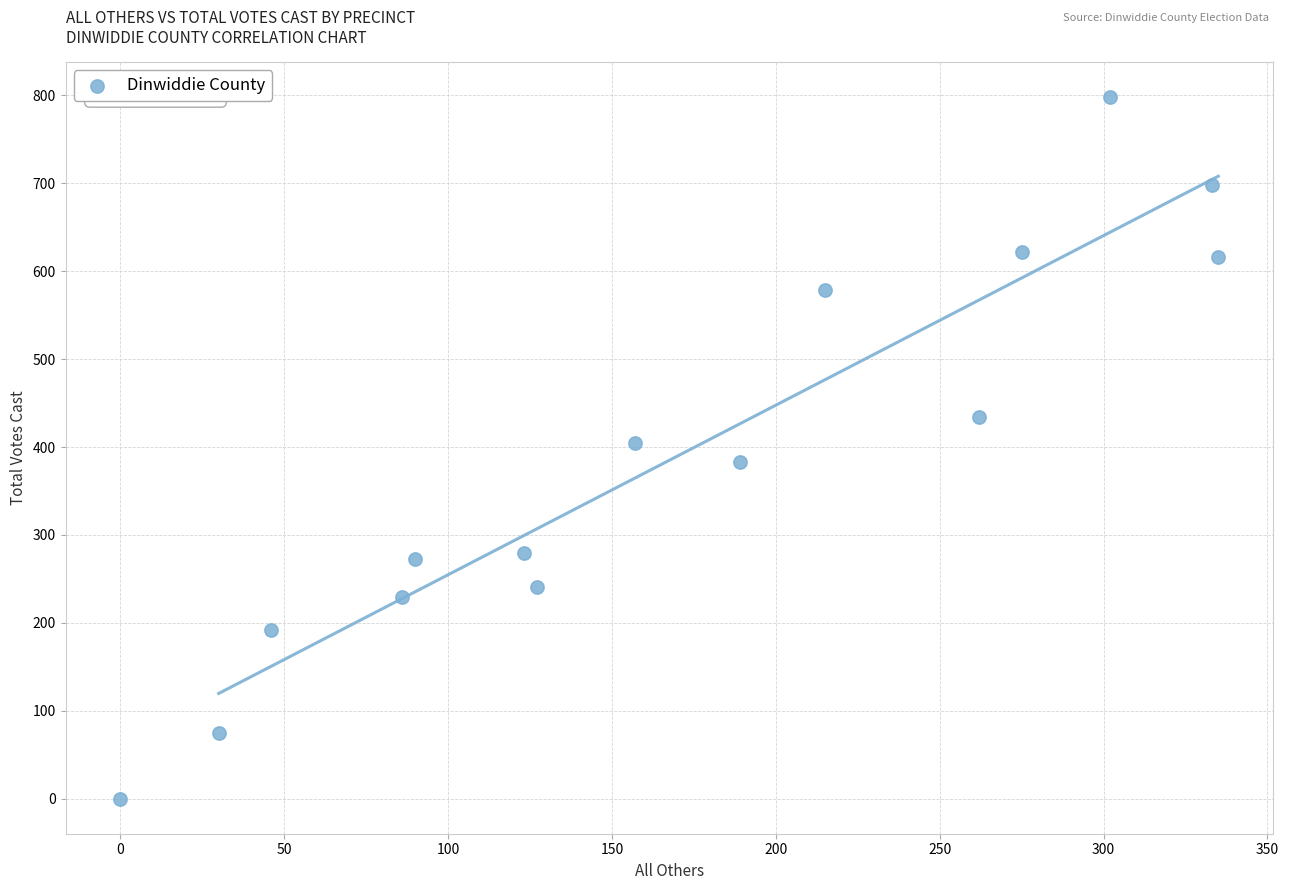

What is the range of X values (max minus min)?

335